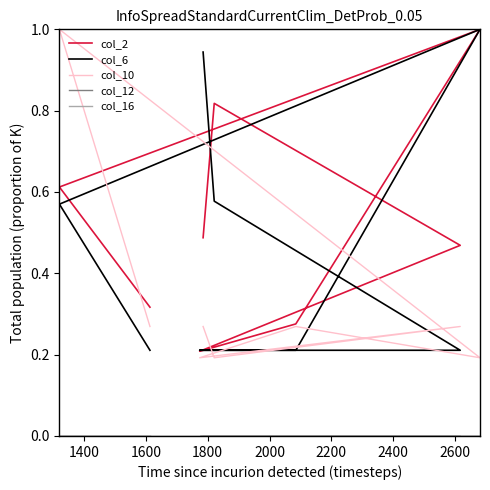

At how many categories does at least one series exceed 0?

8